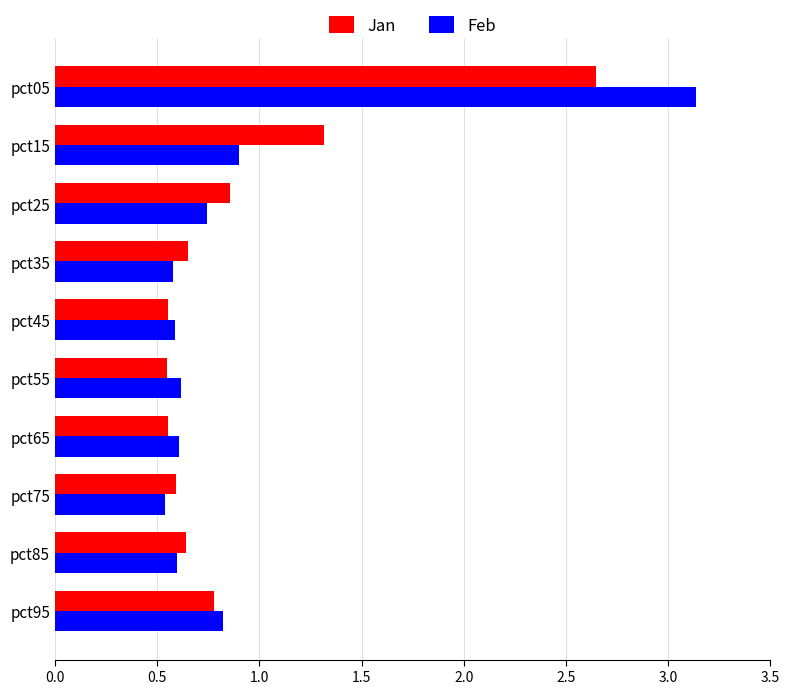

What is the sum of all Jan values?

9.1